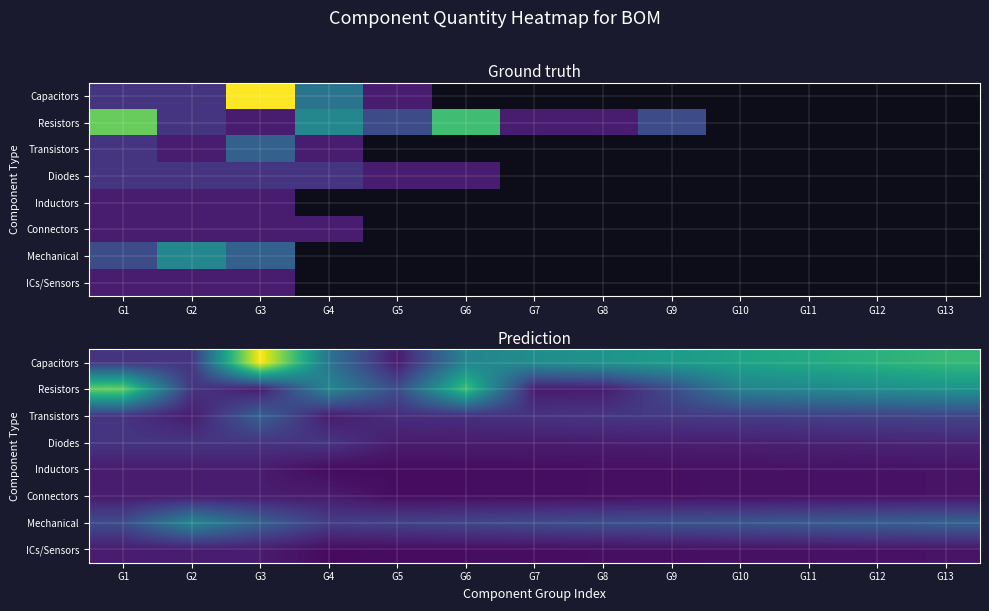

At which label does Inductors reach its minimum?

G4